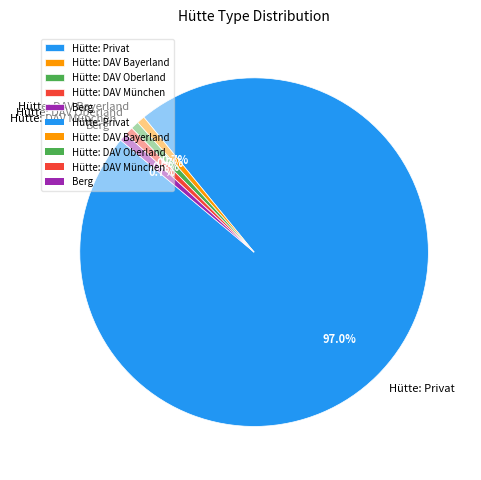

Does Berg account for over 50% of the chart?

No